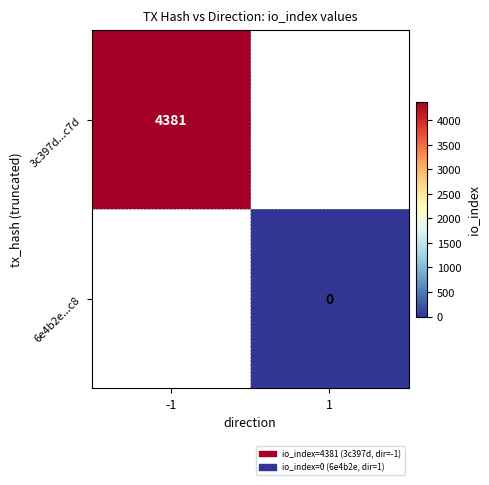

Read the 3c397d...c7d value at -1.

4381.0